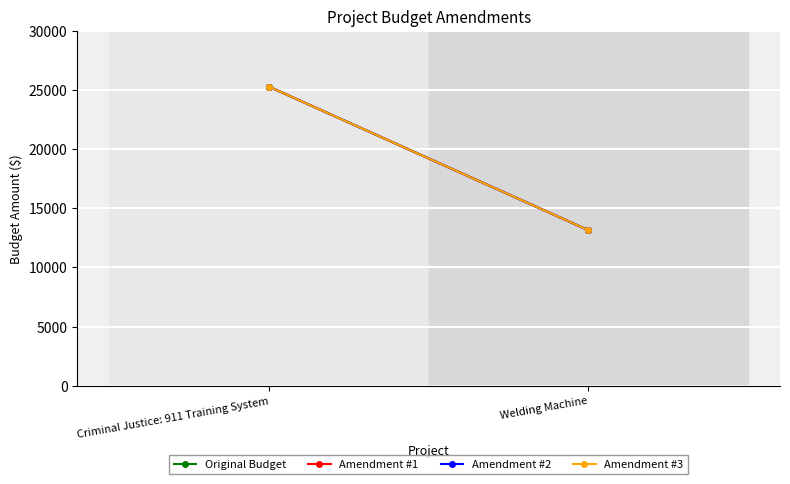

What are all the series names shown in the legend?

Original Budget, Amendment #1, Amendment #2, Amendment #3